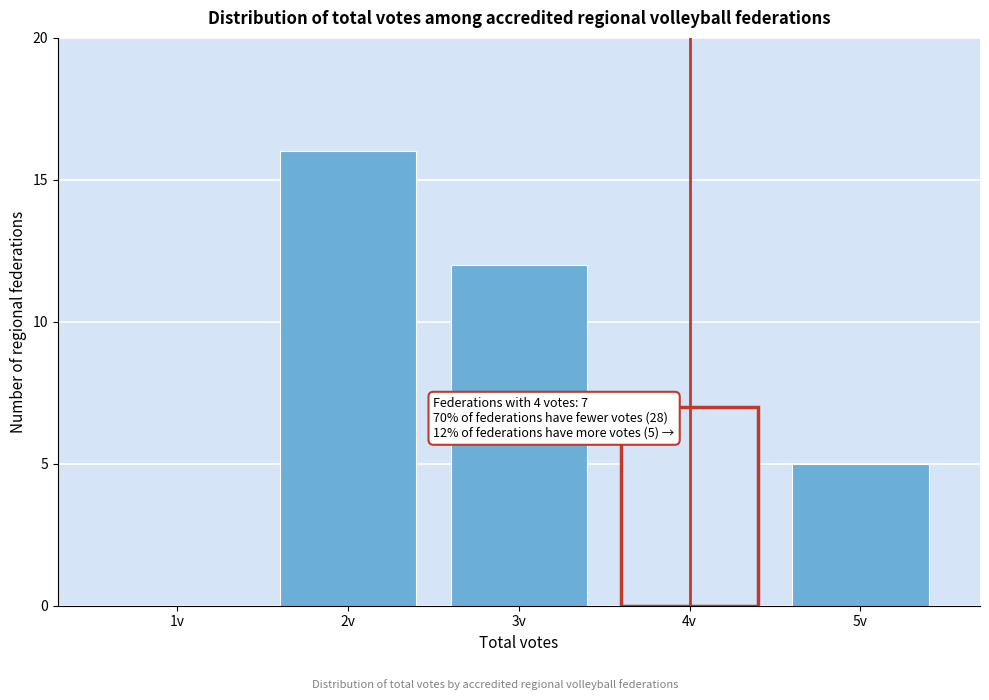

Reading right to left, transcribe all the data shown in this chart.

5v=5	4v=7	3v=12	2v=16	1v=0